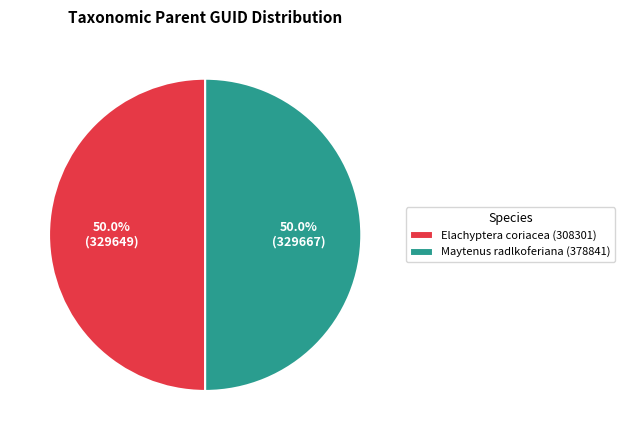

True or false: Maytenus radlkoferiana (378841) accounts for 50% of the total.

True